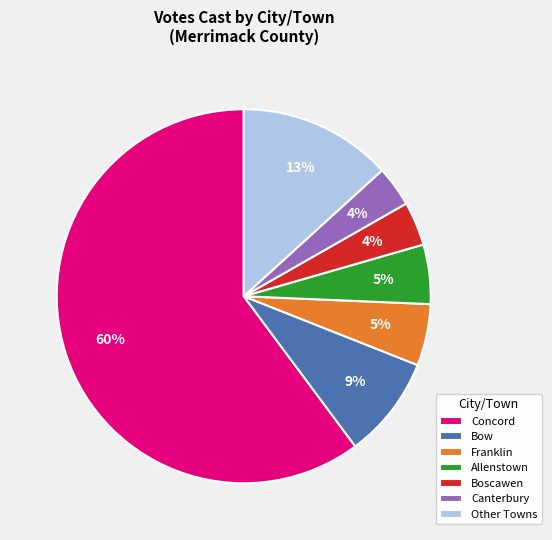

Which category has the biggest portion of the pie?

Concord